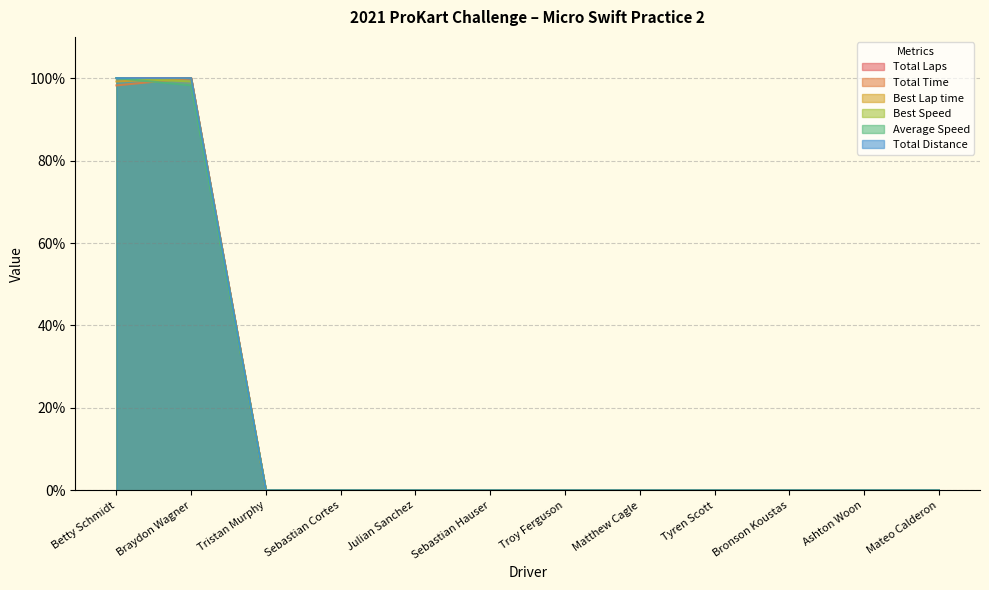

What is the total value across all series at Braydon Wagner?

597.4